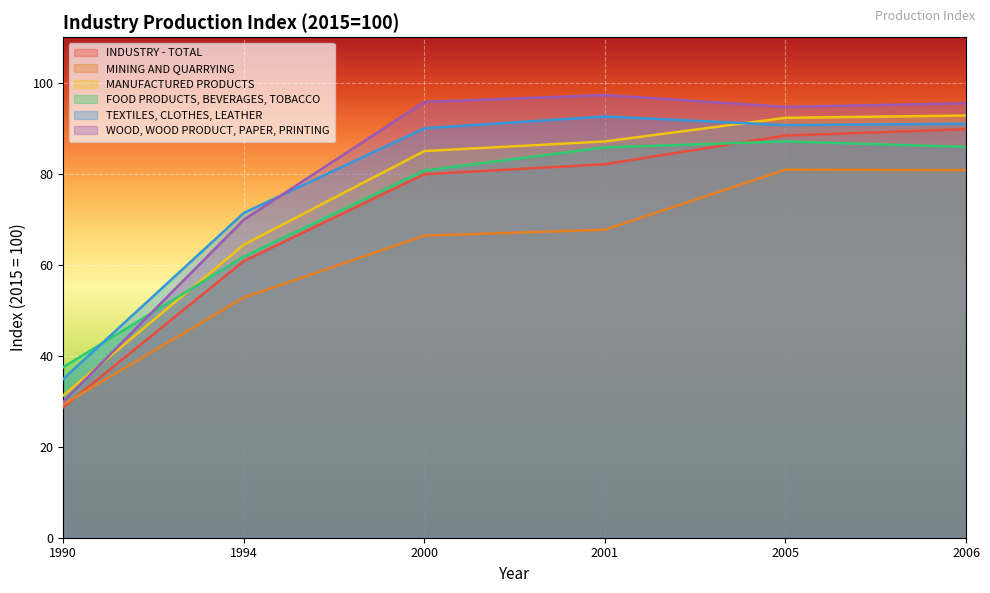

How many distinct data groups are displayed?

6